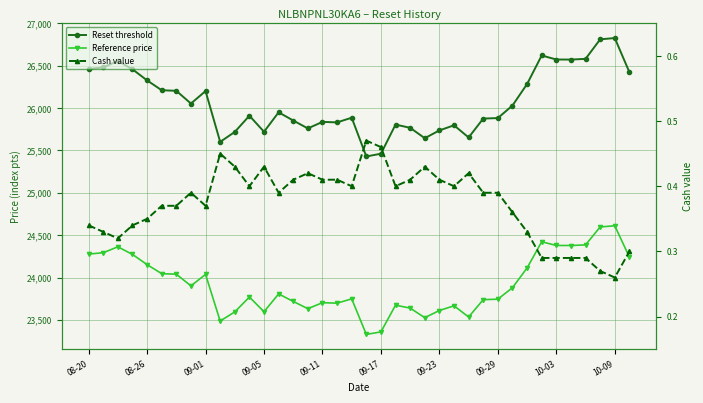

True or false: Reference price has a value of 23534.8 at 26.

True